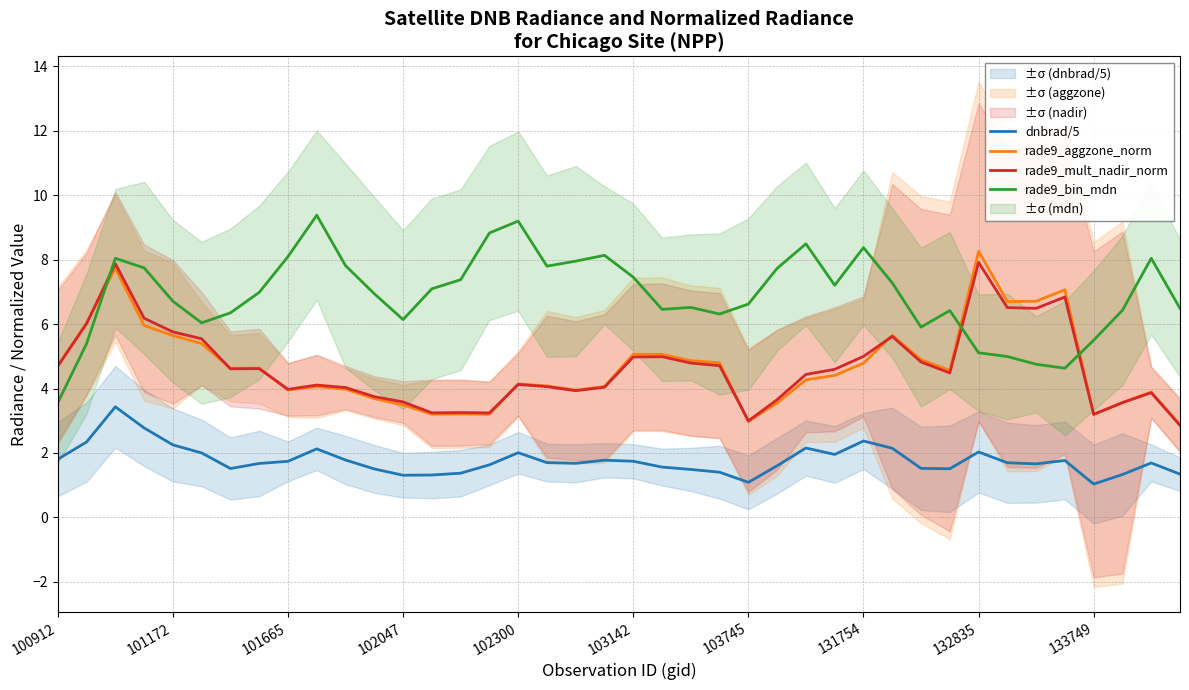

At which label does rade9_aggzone_norm first exceed 4?

100912